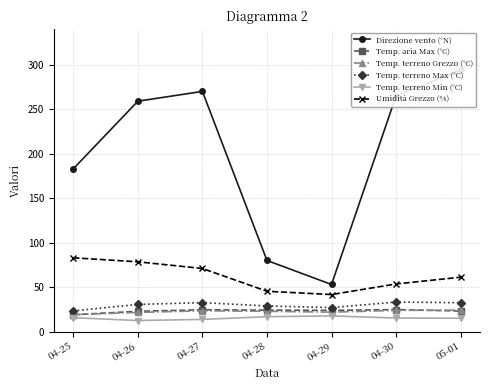

Where is the first local minimum for Temp. aria Max (°C)?

04-29